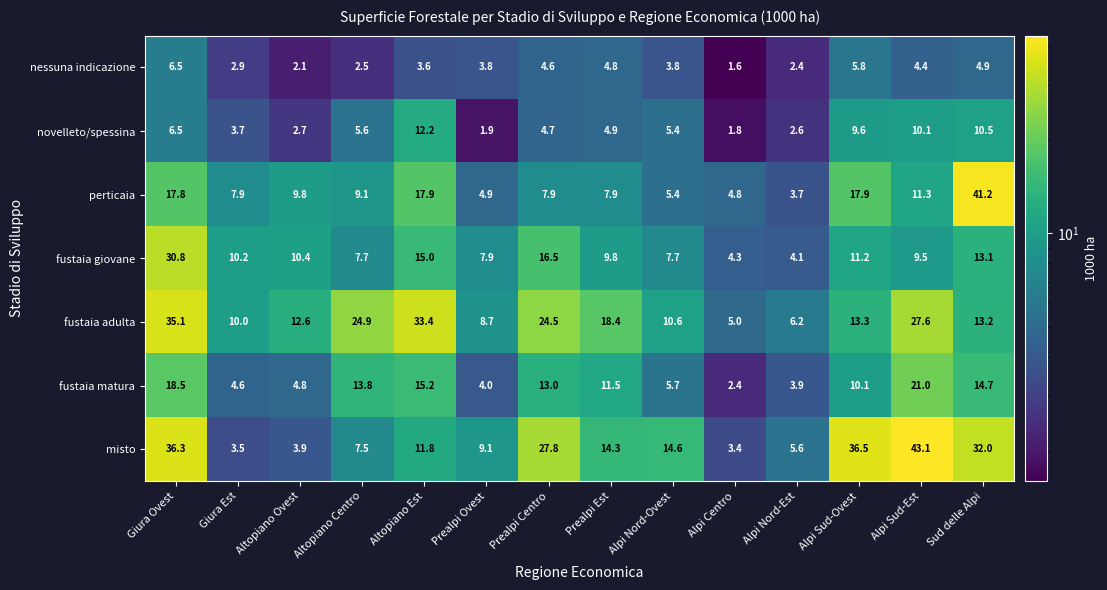

List the series in order of their peak value, lowest first.

nessuna indicazione, novelleto/spessina, fustaia matura, fustaia giovane, fustaia adulta, perticaia, misto